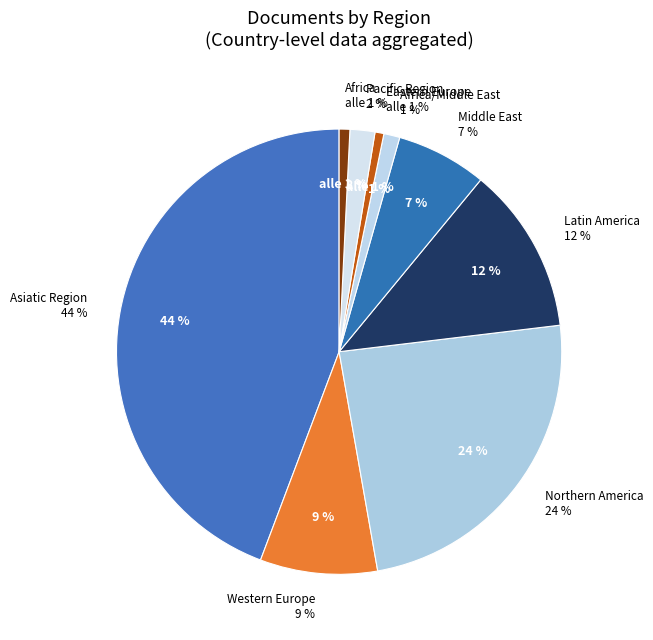

Is there a majority slice in this chart?

No